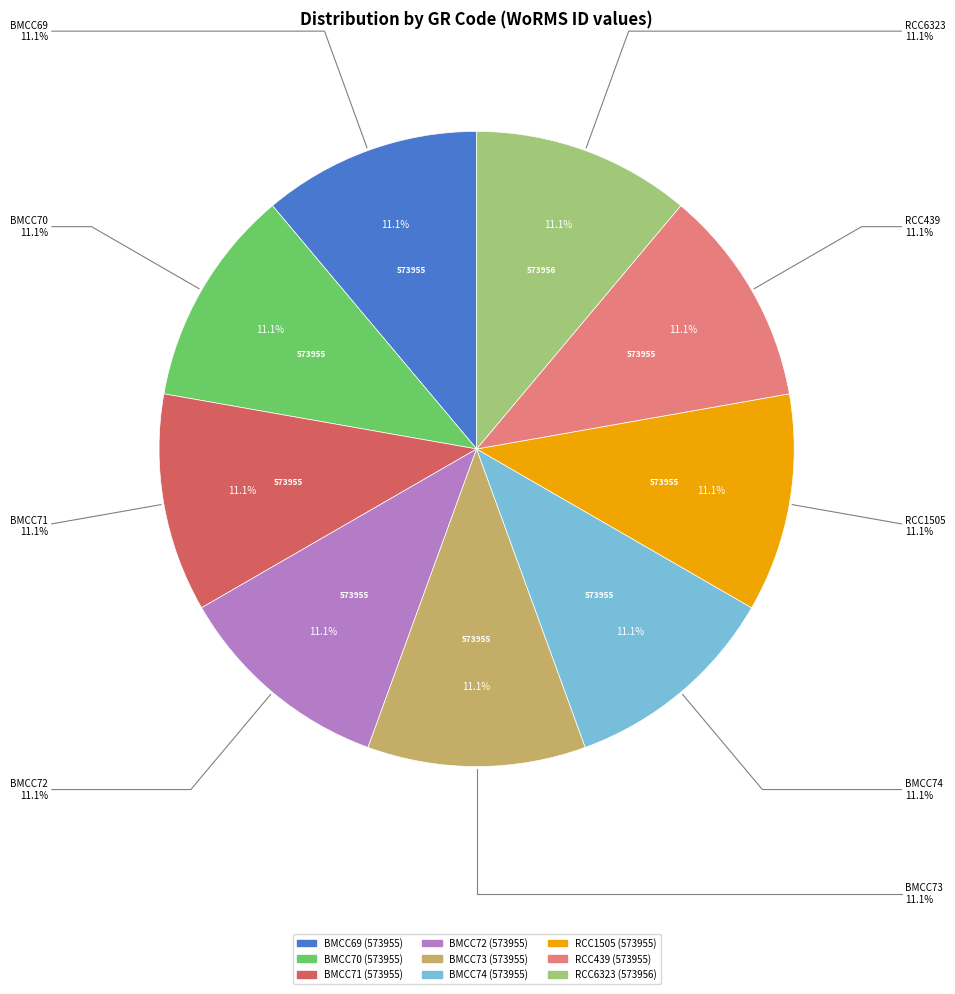

The RCC6323 slice represents 11% of the pie. True or false?

True